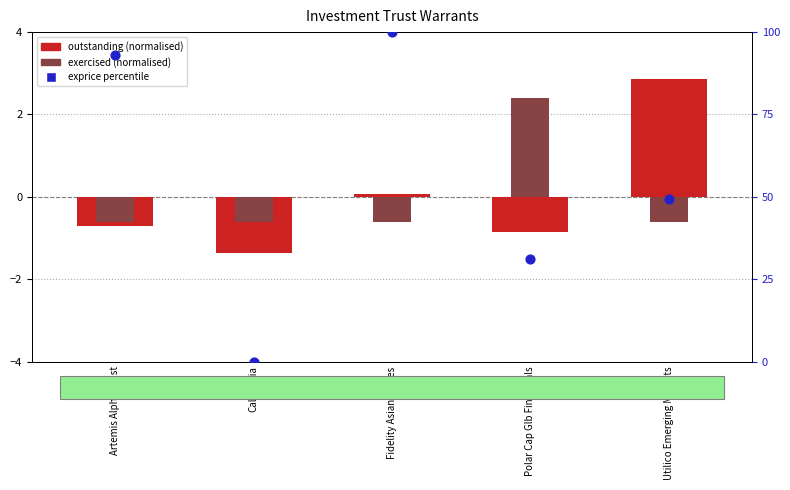

What is the total value across all series at Artemis Alpha Trust?

91.7